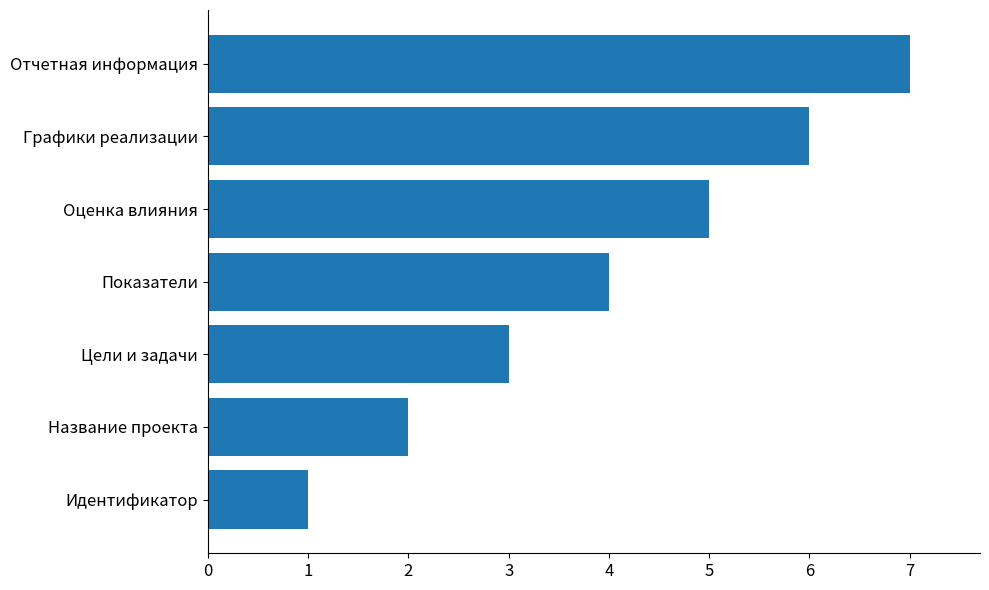

What is the ratio of the value at Отчетная информация to the value at Идентификатор?

7.0